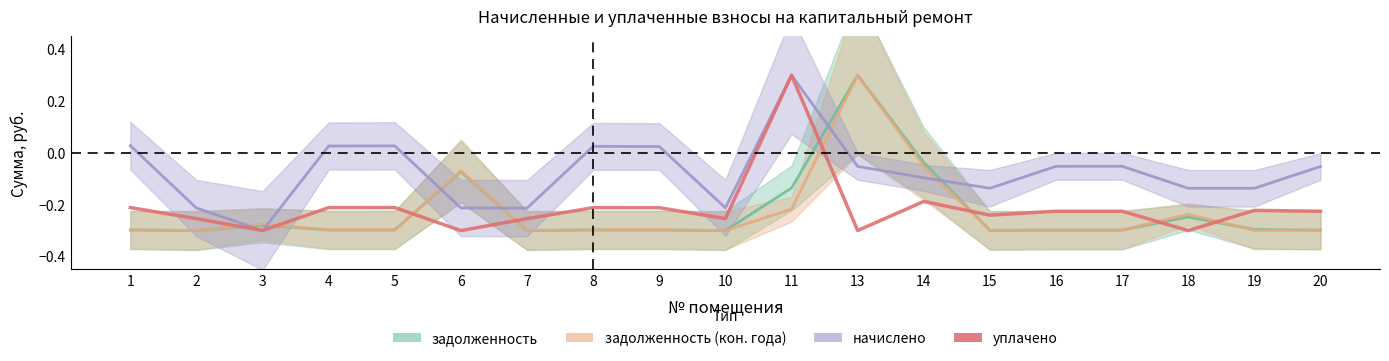

At which category does the data reach its first local peak?

5